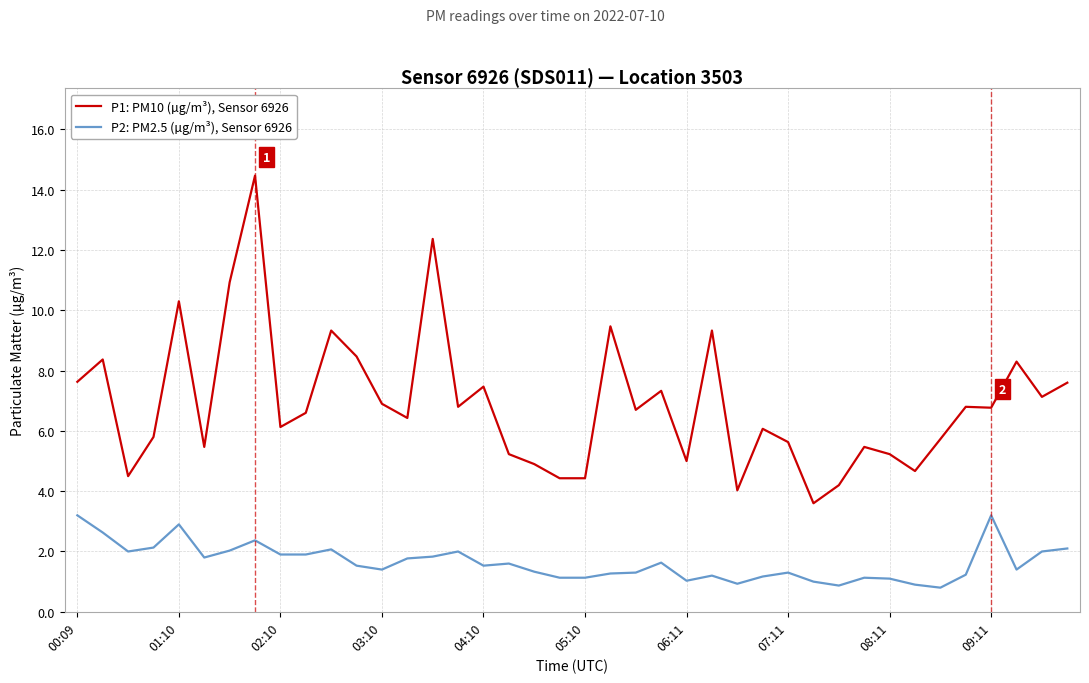

What is the smallest value displayed?

0.8